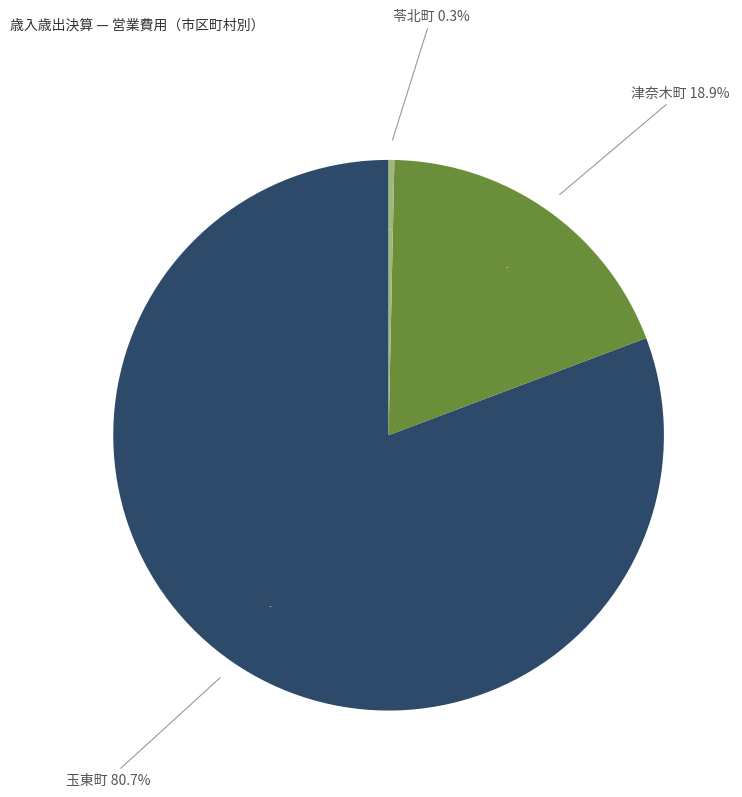

Which slice is the largest?

玉東町